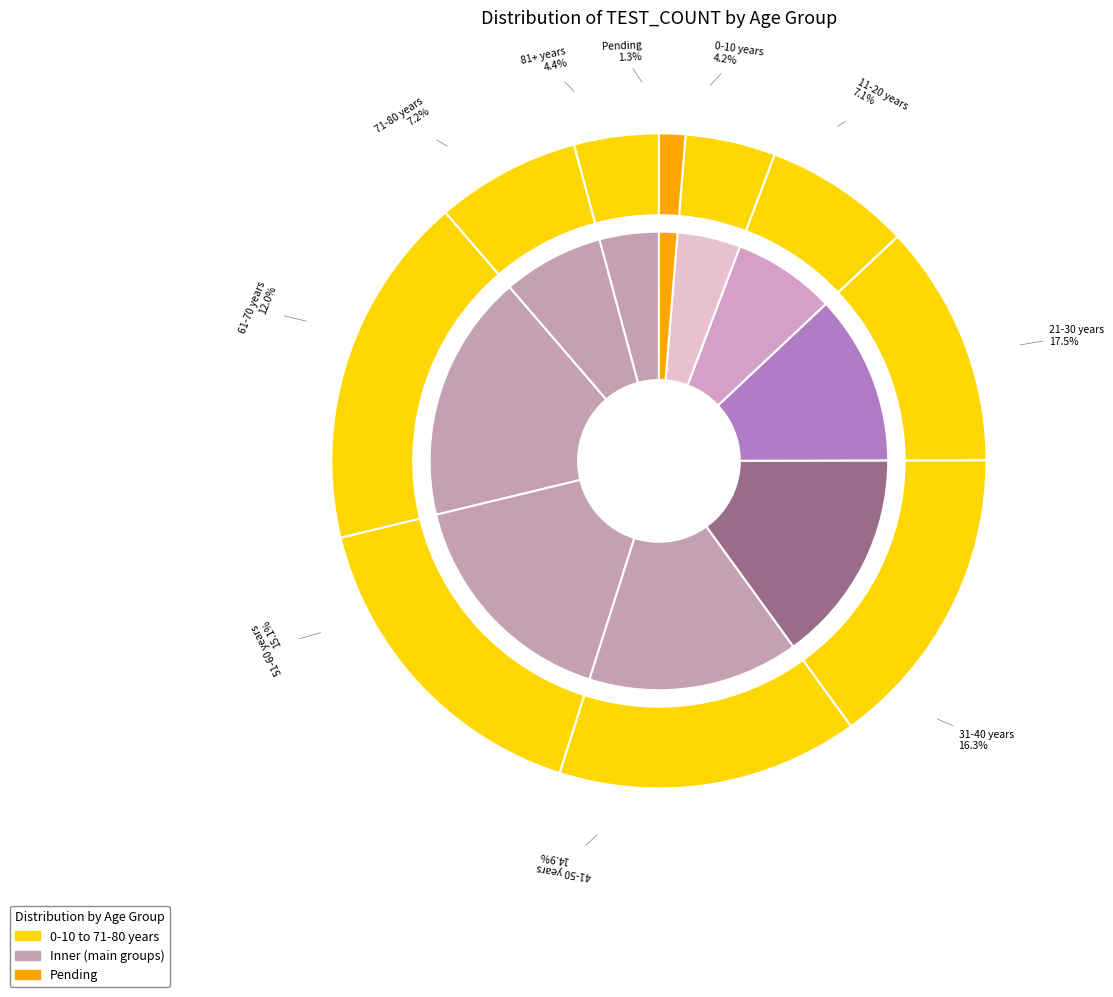

The 11-20 years slice represents 18% of the pie. True or false?

False